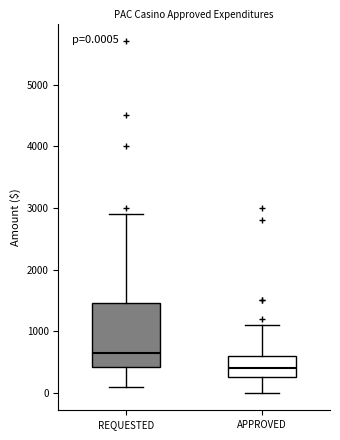

Which box has the lowest median line?

APPROVED